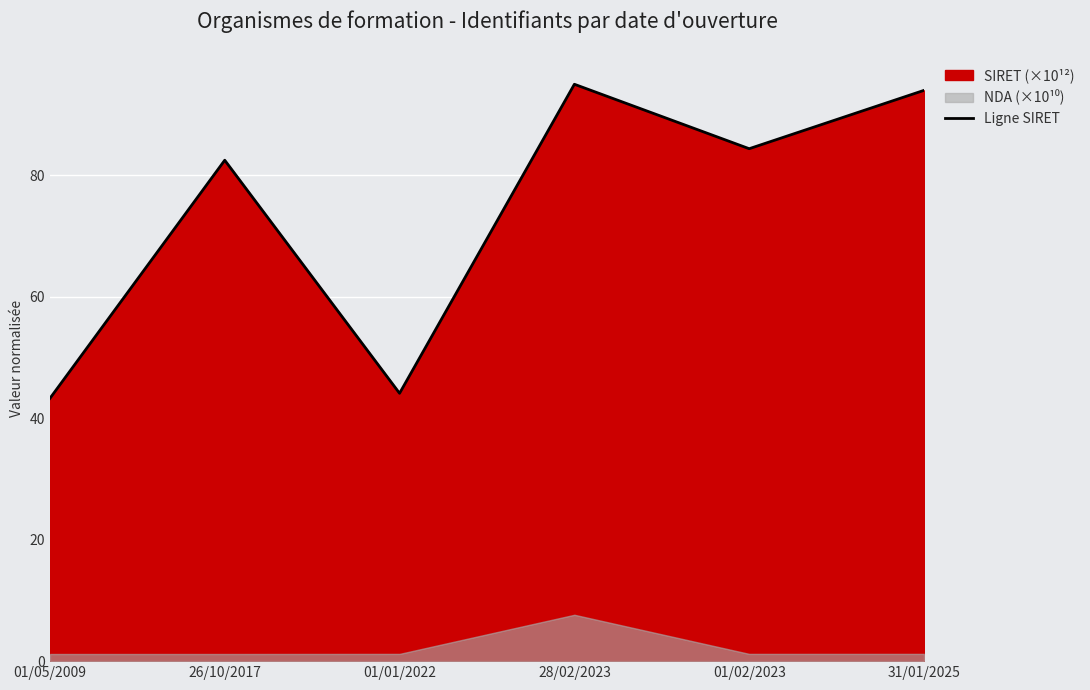

Reading right to left, what are all the values shown in this chart?

94.0	84.3	95.0	44.1	82.5	43.2